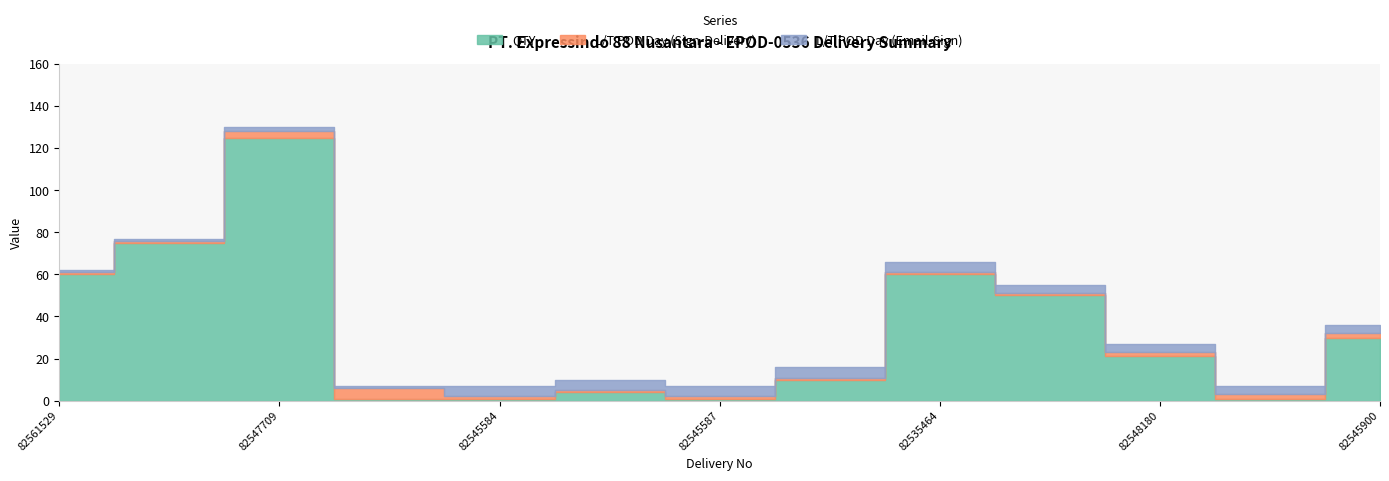

What is the value of the L/T POD Day (Sign-Delivery) point at the 5th from the left?

1